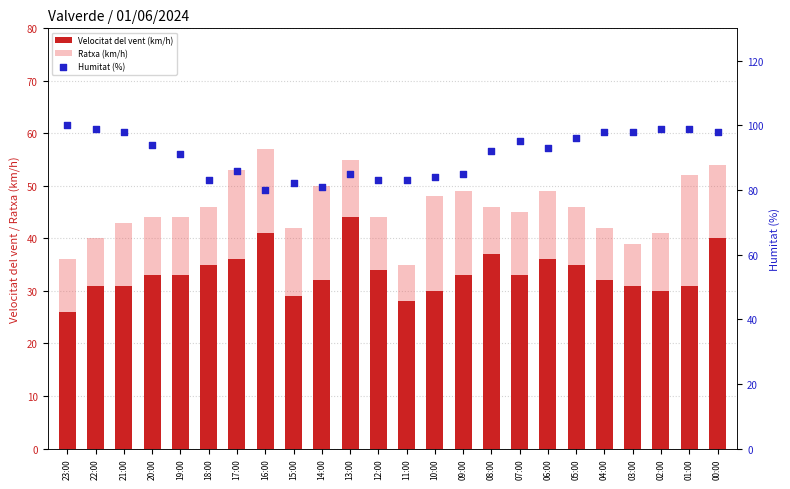

Which series has the largest total across all categories?

Humitat (%)